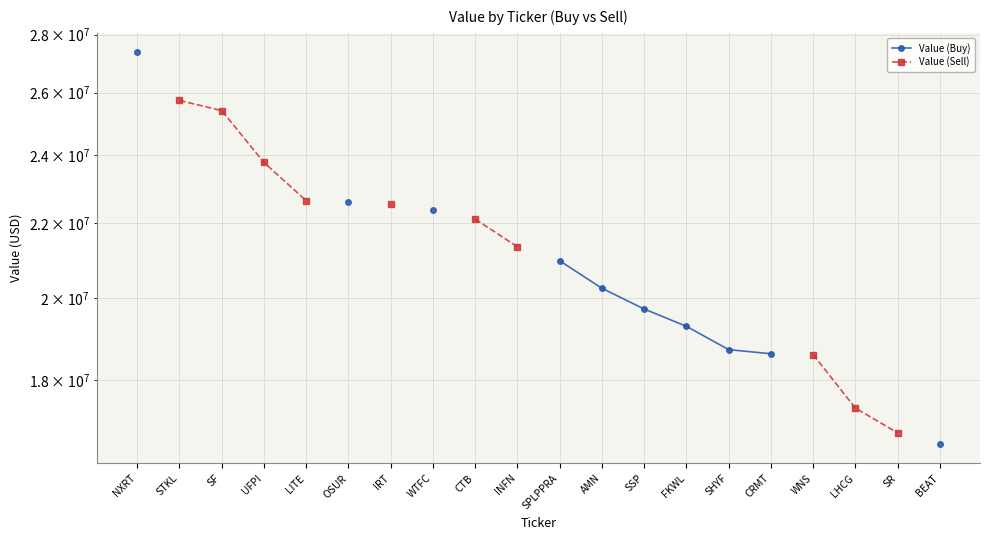

True or false: Value (Buy) and Value (Sell) cross at least once.

False